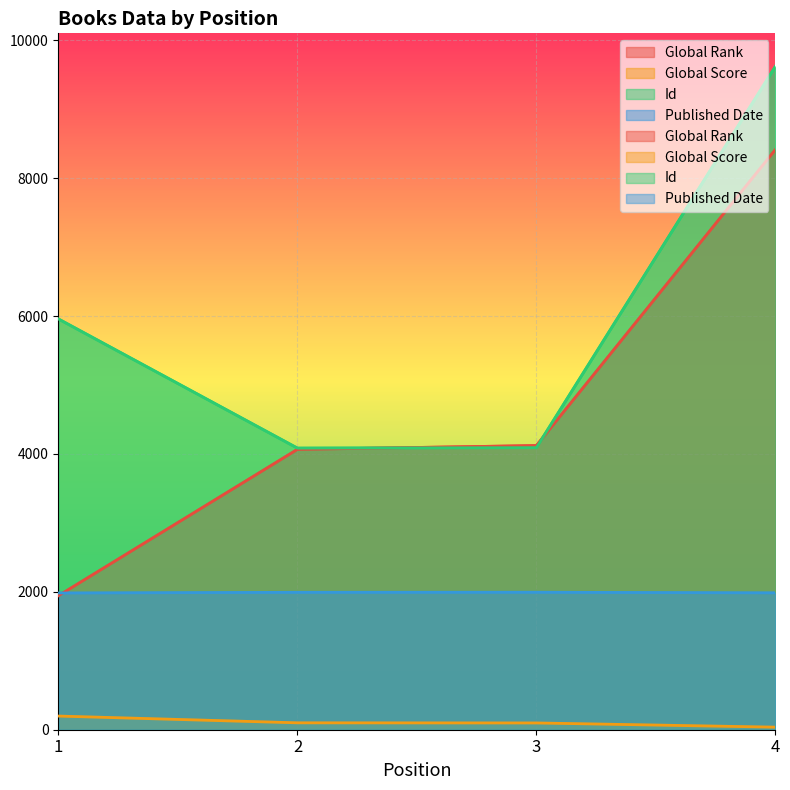

How many times do Global Rank and Id cross each other?

2